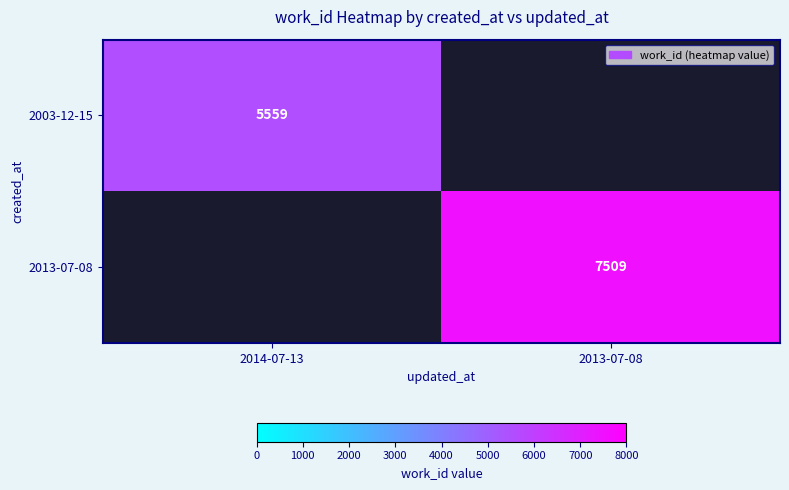

True or false: 2003-12-15 has a value of 8183 at 2014-07-13.

False